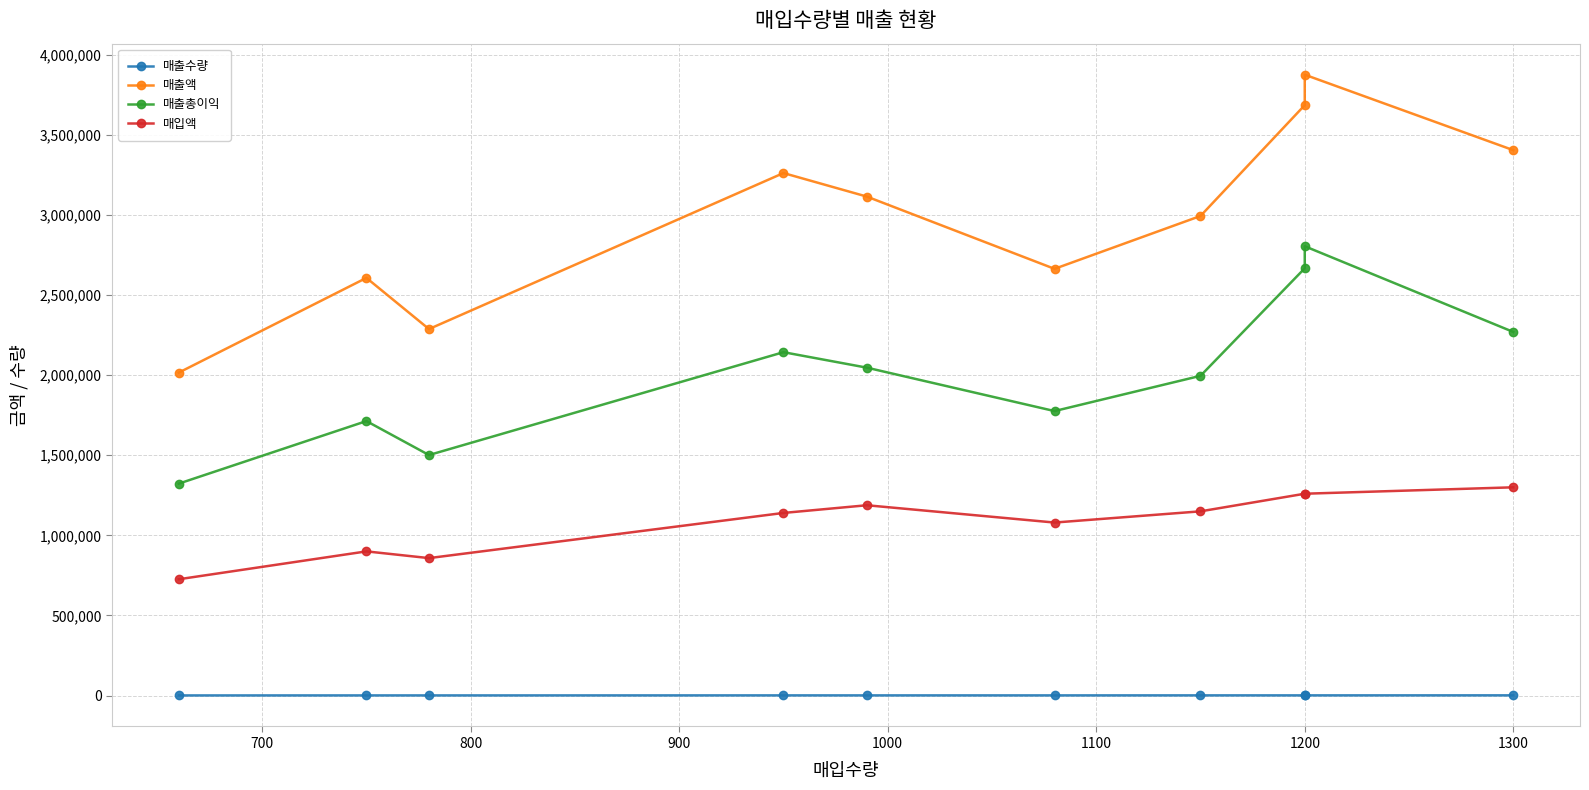

True or false: 매출총이익 has a value of 2609276 at 1400.

False